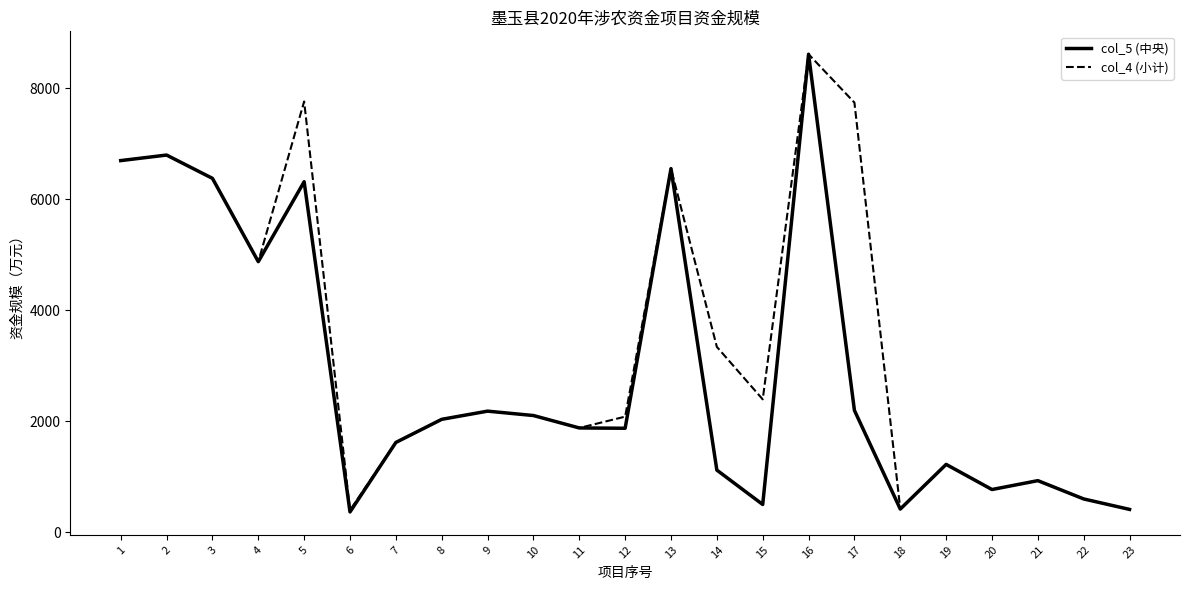

List the series in order of their overall mean, lowest first.

col_5 (中央), col_4 (小计)